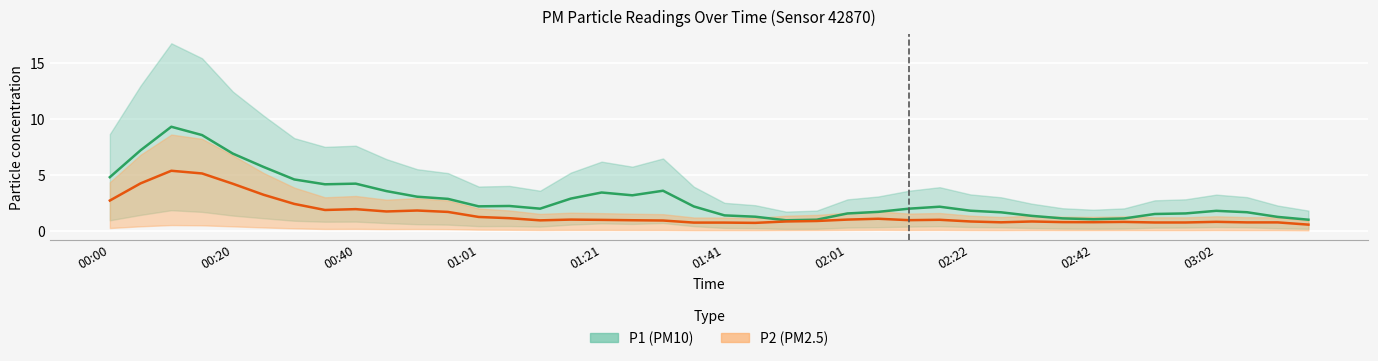

What is the label of the 15th point from the left?

01:11